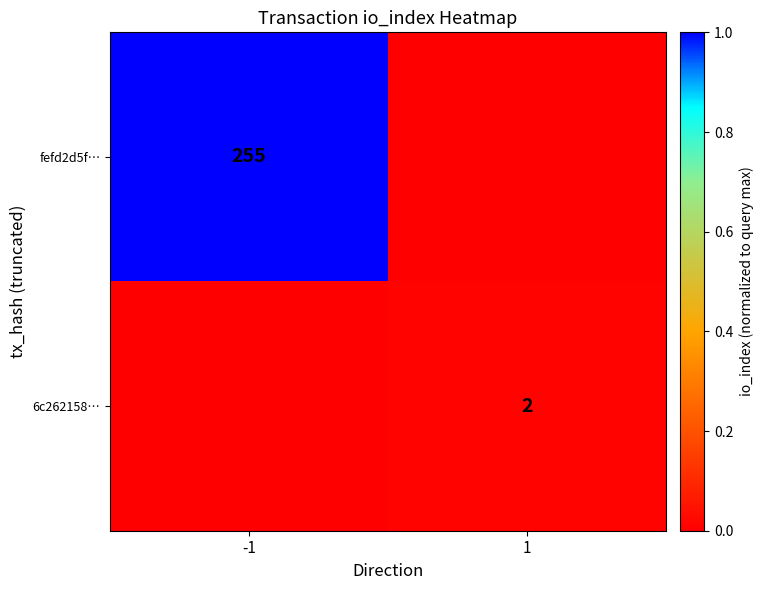

Is the value of 6c262158… at 1 greater than the value of fefd2d5f… at -1?

No